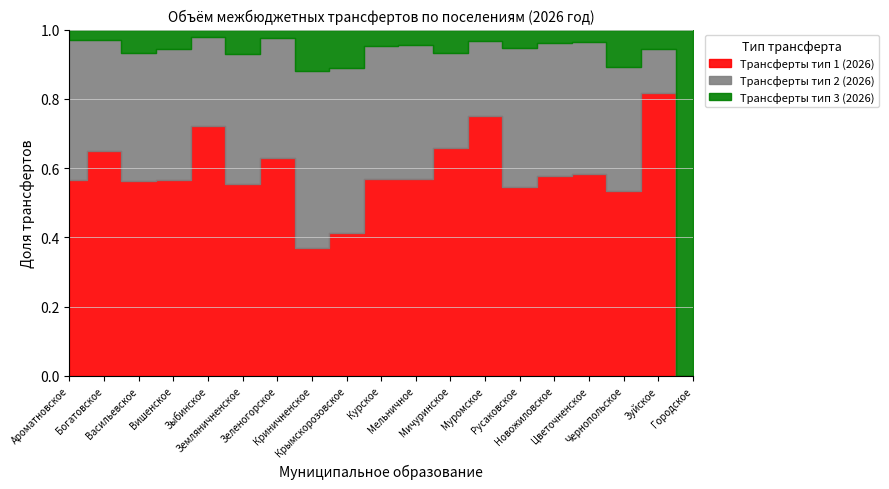

What position from the right is Зыбинское?

15